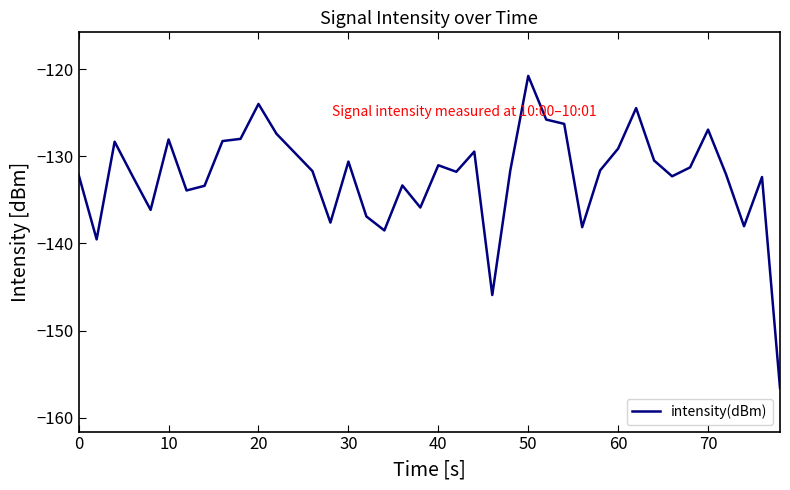

What is the maximum value shown in the chart?

-120.8